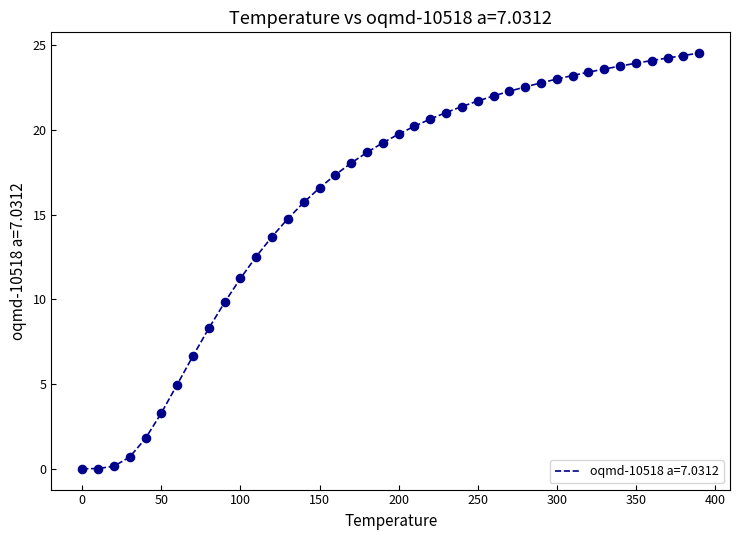

What is the maximum value shown in the chart?

24.5